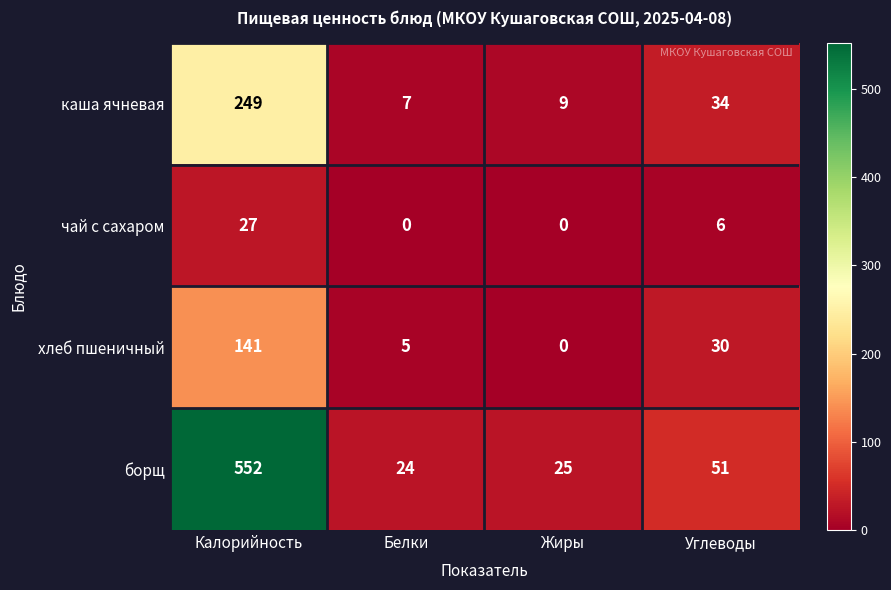

How many distinct data groups are displayed?

4